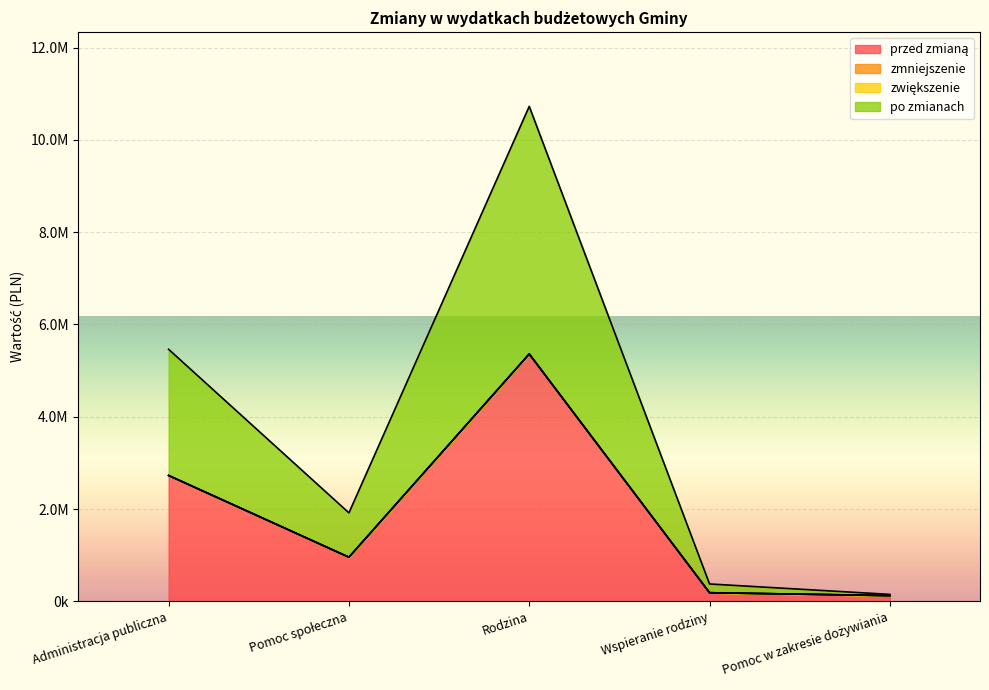

Reading right to left, what are all the values shown in this chart?

przed zmianą: Pomoc w zakresie dożywiania=126000.0	Wspieranie rodziny=189063.0	Rodzina=5360293.0	Pomoc społeczna=957952.0	Administracja publiczna=2727415.3
po zmianach: Pomoc w zakresie dożywiania=153100.0	Wspieranie rodziny=378841.9	Rodzina=10724701.9	Pomoc społeczna=1918904.0	Administracja publiczna=5462188.7